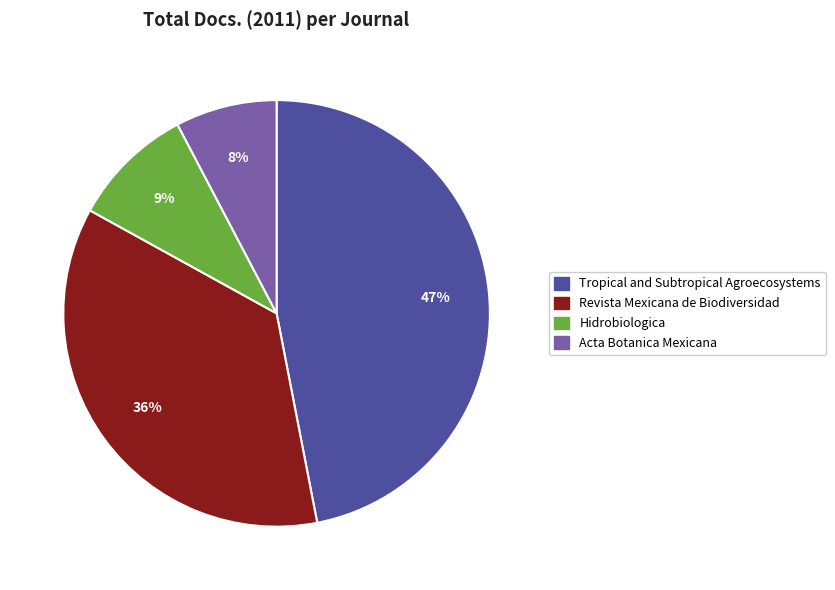

To the nearest percent, what is the difference between the largest and smallest slice percentages?

39%